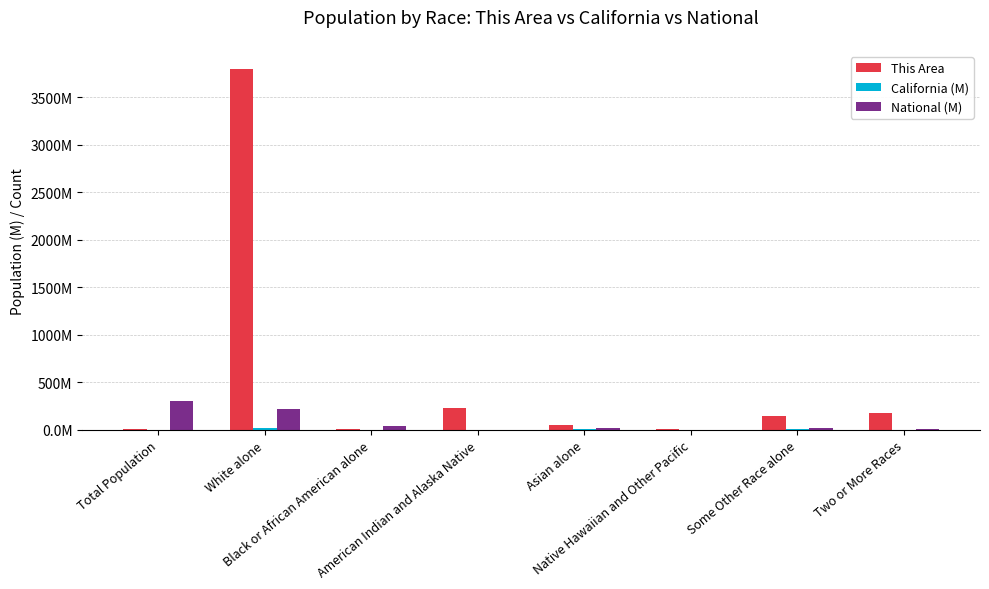

Which label corresponds to the smallest value in the chart?

Total Population